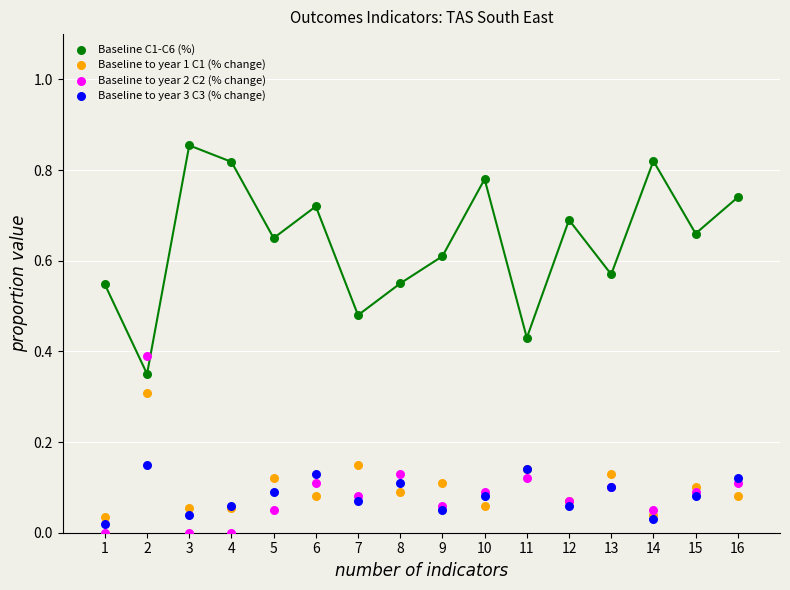

What is the X range (max minus min) for the scatter plot?

15.0